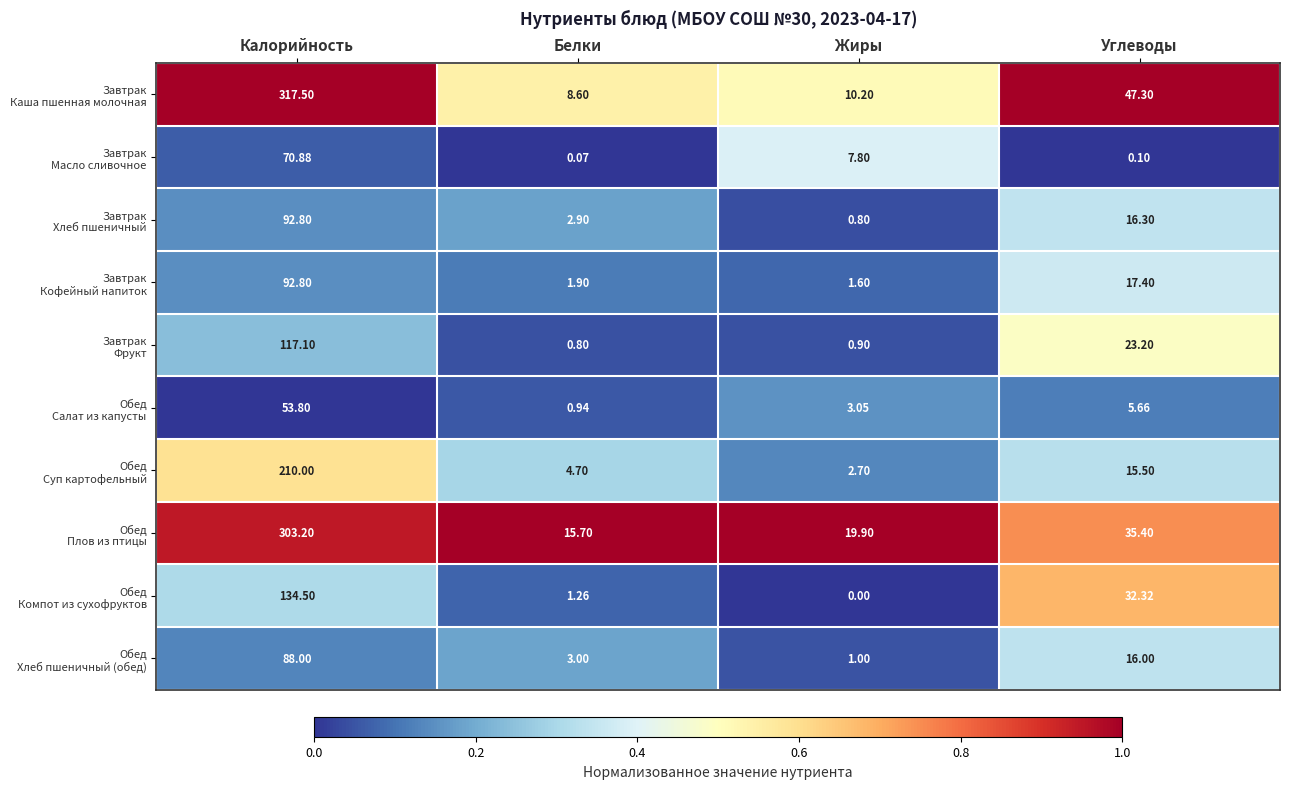

At which category is the sum across all series the highest?

Калорийность